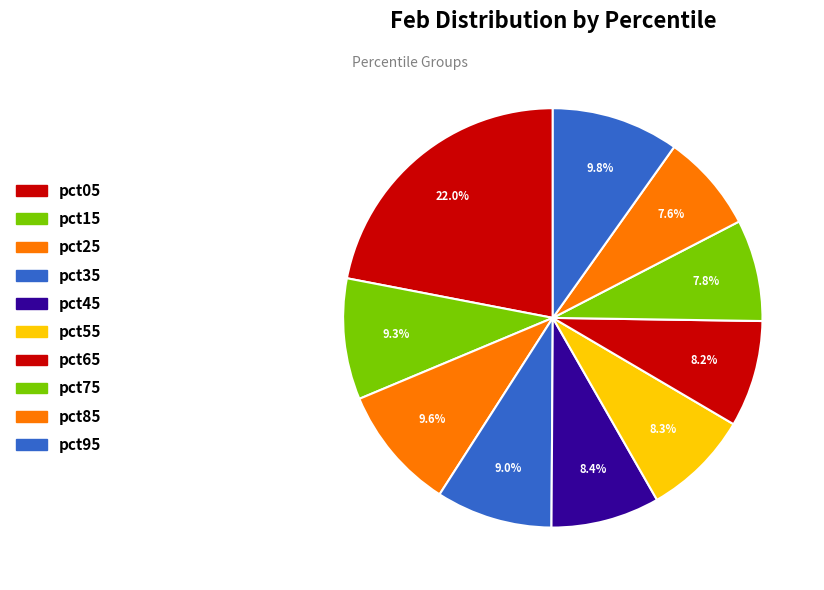

To the nearest percent, what is the average slice percentage?

10%